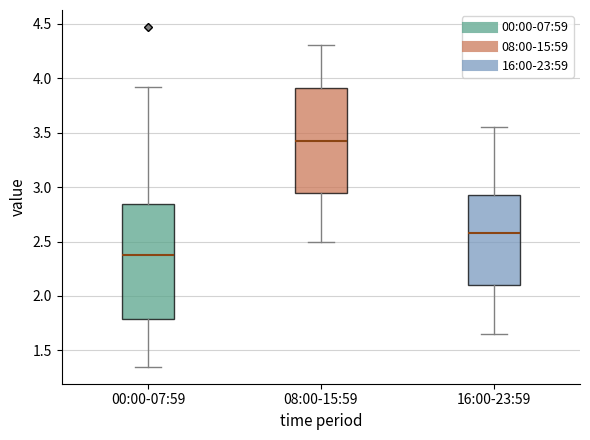

Reading left to right, transcribe this box plot: for each box, give where its median line is, the range the box spans, and where its two whiskers end, as read against the y-axis. The values are not printed on the chart, so give them approximately, as read against the axis.

00:00-07:59: median 2.40, box 1.80 to 2.85, whiskers 1.35 to 3.90
08:00-15:59: median 3.45, box 2.95 to 3.90, whiskers 2.50 to 4.30
16:00-23:59: median 2.60, box 2.10 to 2.95, whiskers 1.65 to 3.55